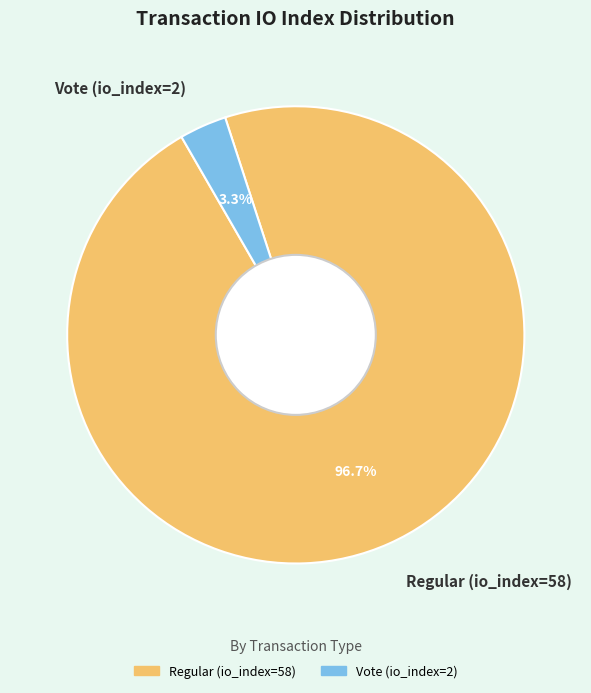

Which category has the biggest portion of the pie?

Regular (io_index=58)